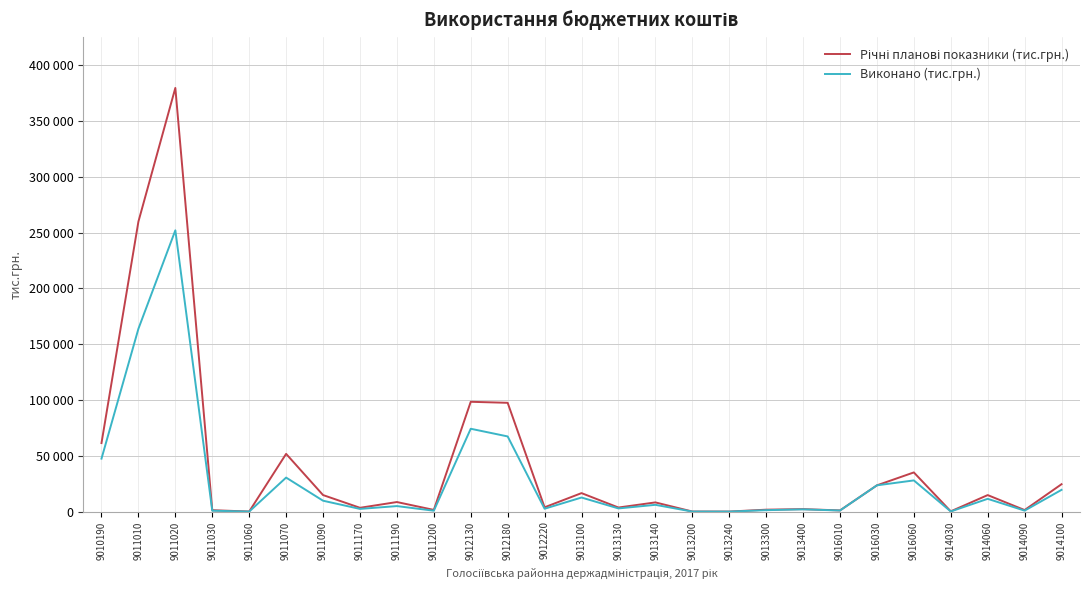

Does the chart display data point markers on the line(s)?

No